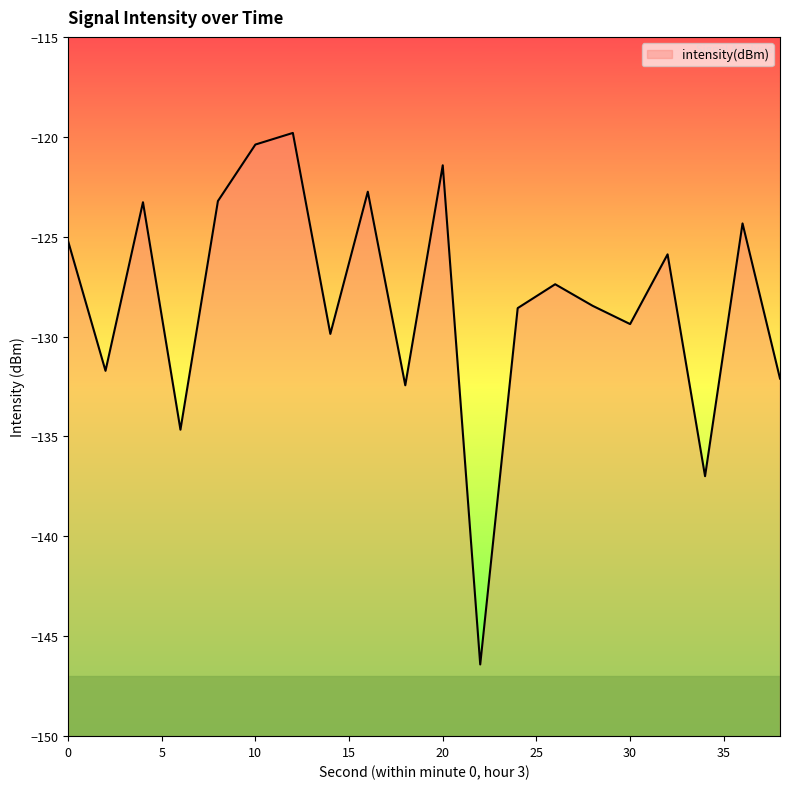

Reading left to right, extract all data points from this chart.

0=-125.2	2=-131.7	4=-123.3	6=-134.7	8=-123.2	10=-120.4	12=-119.8	14=-129.9	16=-122.7	18=-132.4	20=-121.4	22=-146.4	24=-128.6	26=-127.4	28=-128.5	30=-129.4	32=-125.9	34=-137.0	36=-124.3	38=-132.1